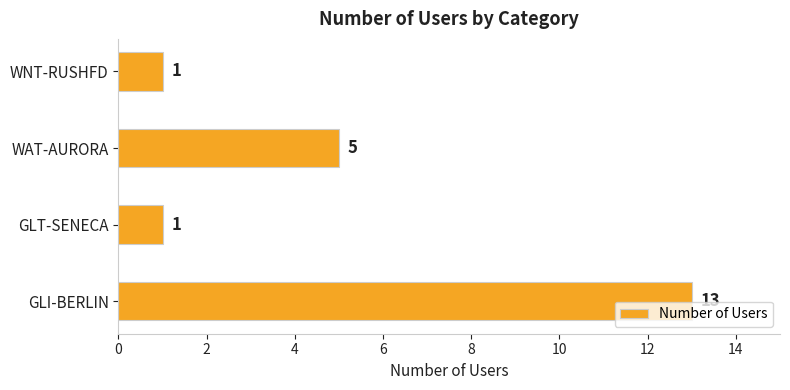

The value at WNT-RUSHFD is 1. True or false?

True